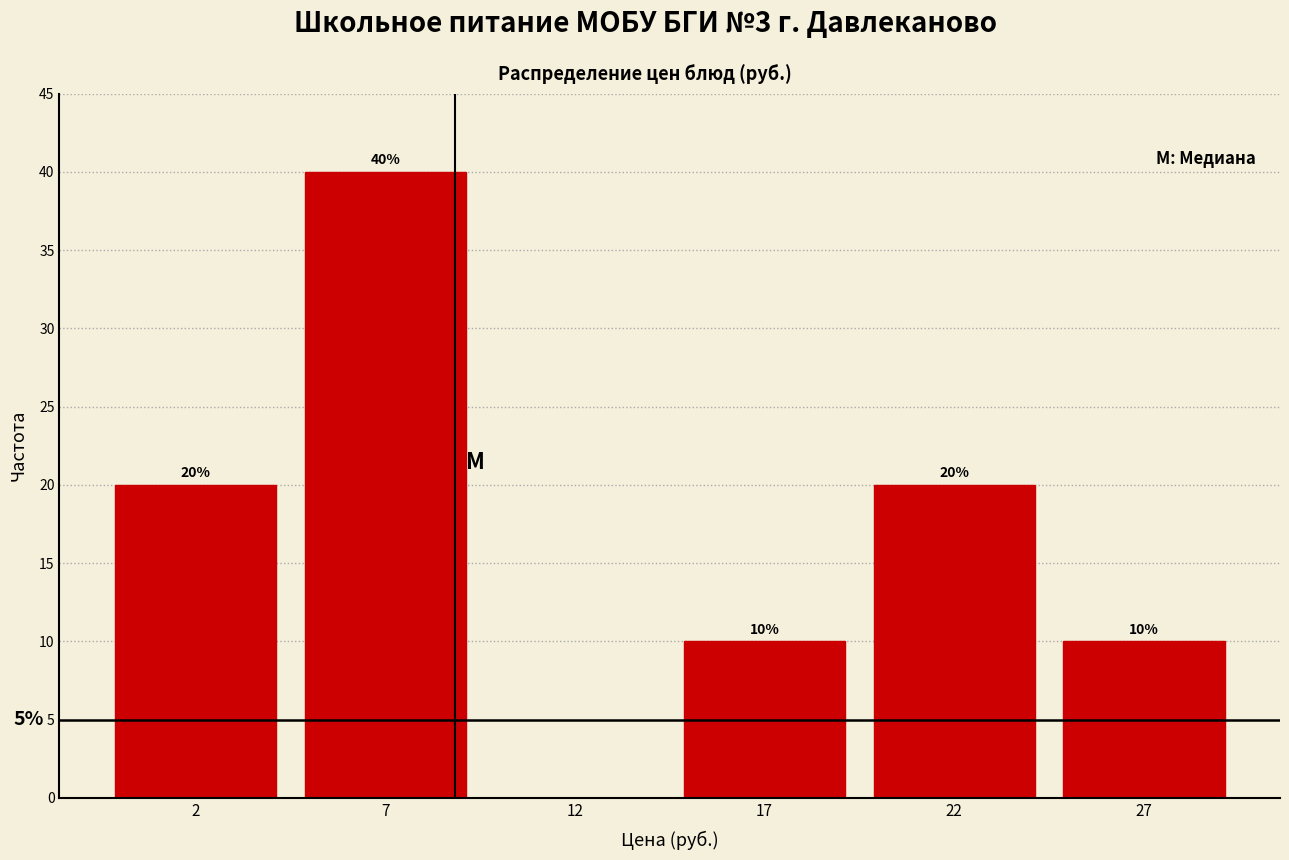

Reading left to right, list all the values displayed in this chart.

2=20	7=40	12=0	17=10	22=20	27=10